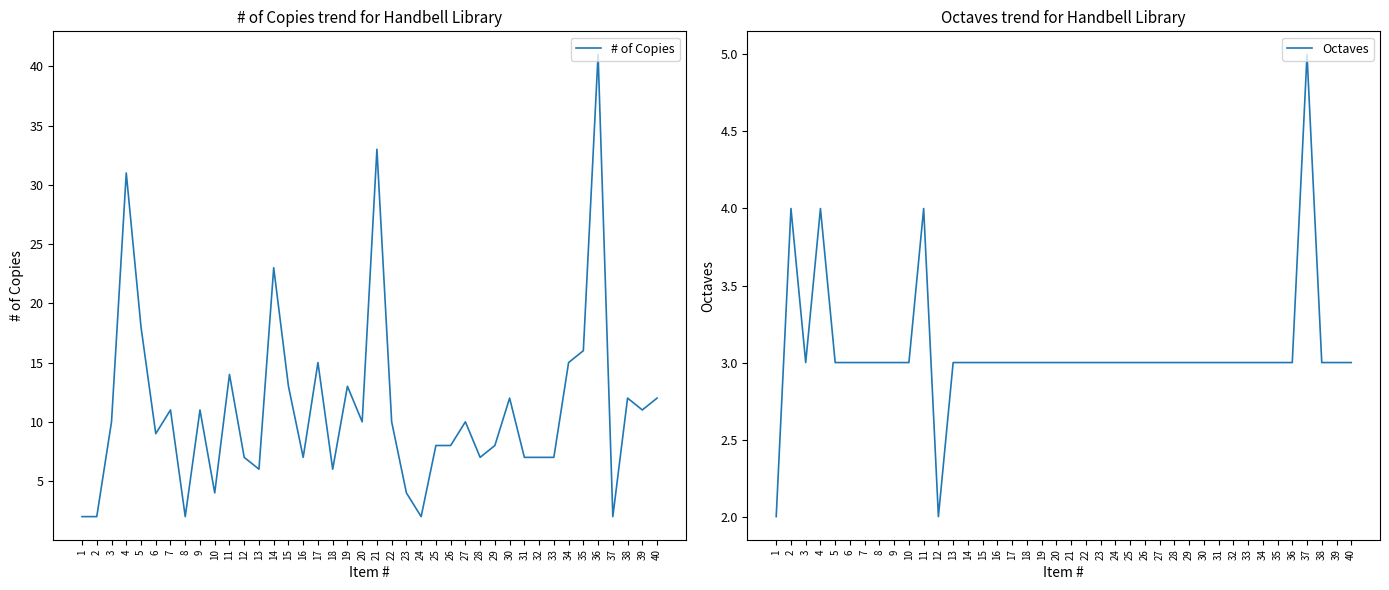

How many data points in # of Copies are less than 10?

19